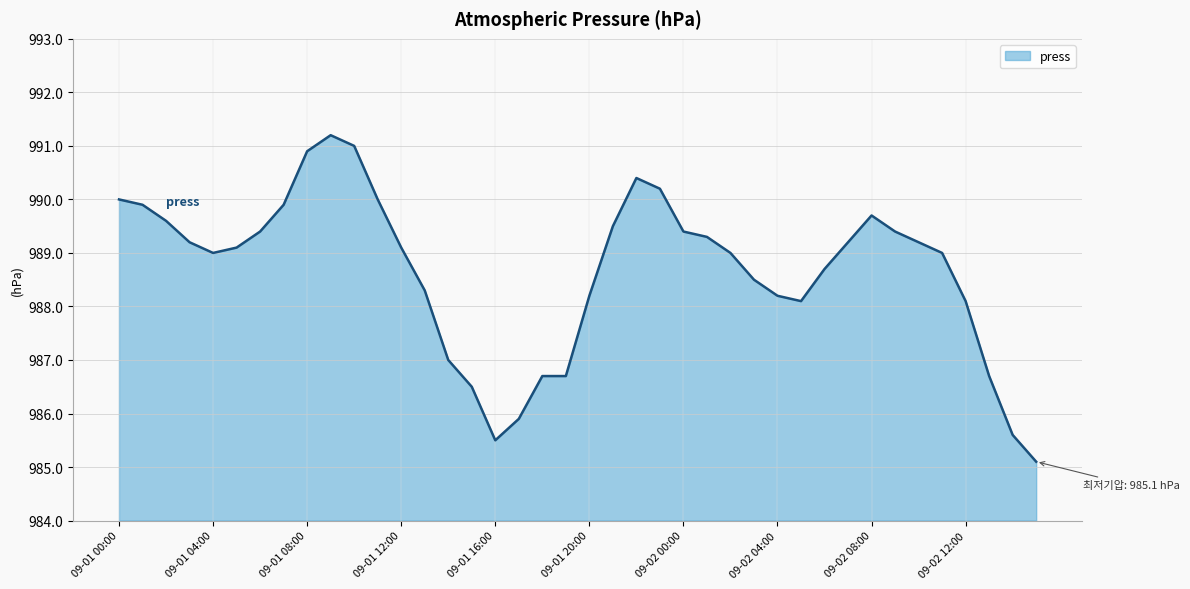

What is the difference between the maximum and minimum values?

6.1